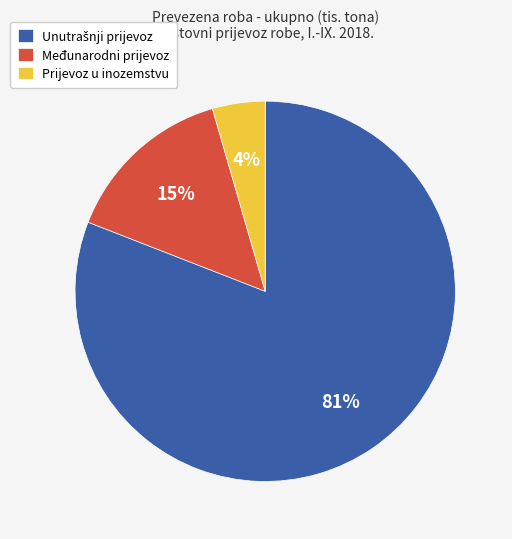

What is the smallest slice in the pie chart?

Prijevoz u inozemstvu